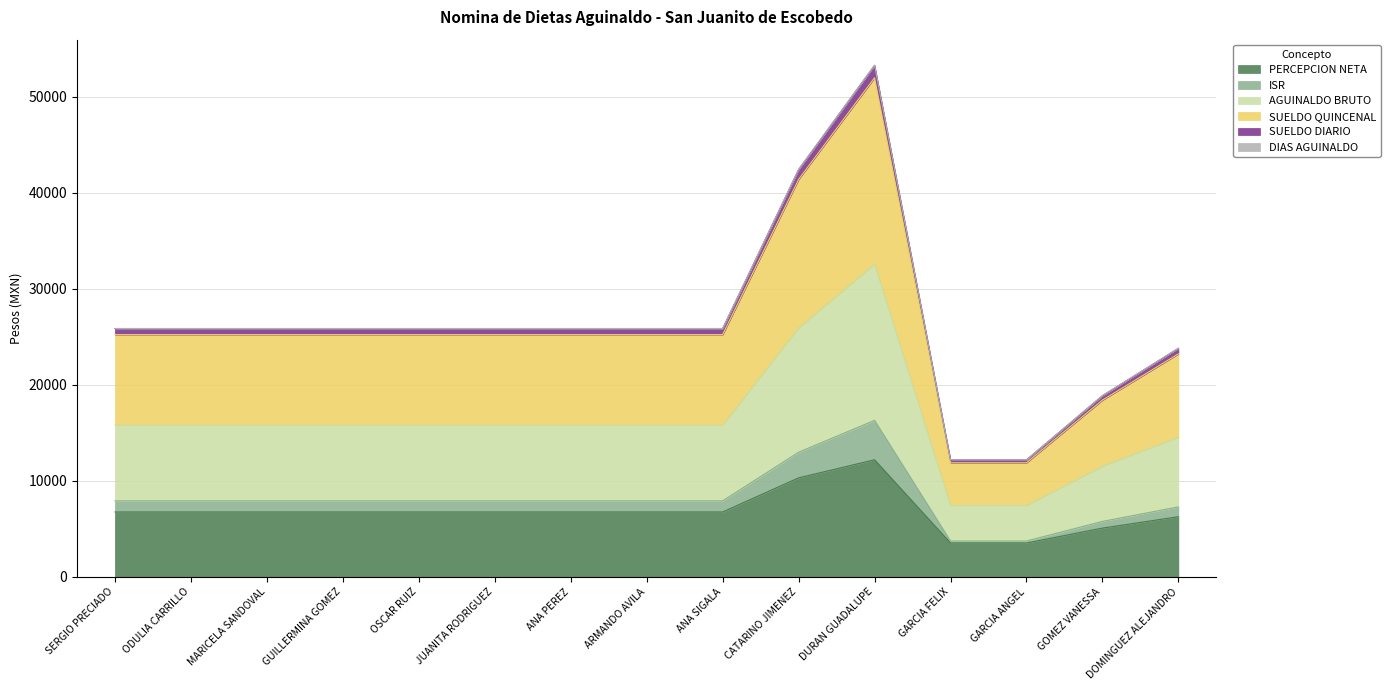

How many lines are shown in the chart?

6